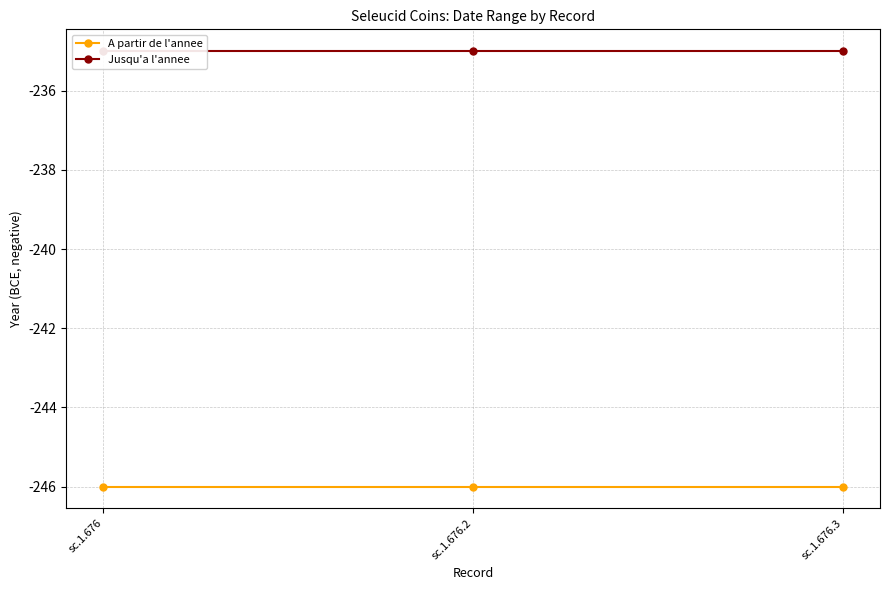

True or false: Jusqu'a l'annee has a value of -353 at sc.1.676.3.

False